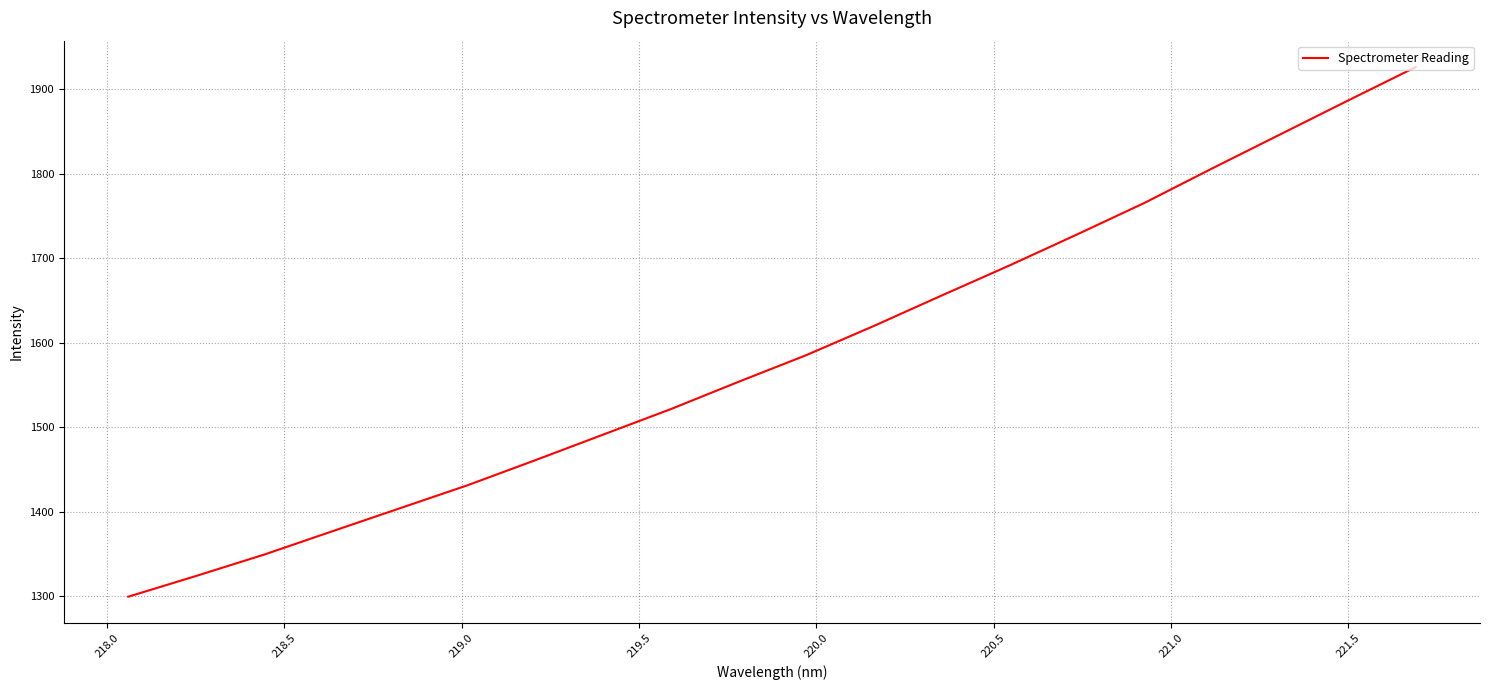

What is the smallest value displayed?

1299.4